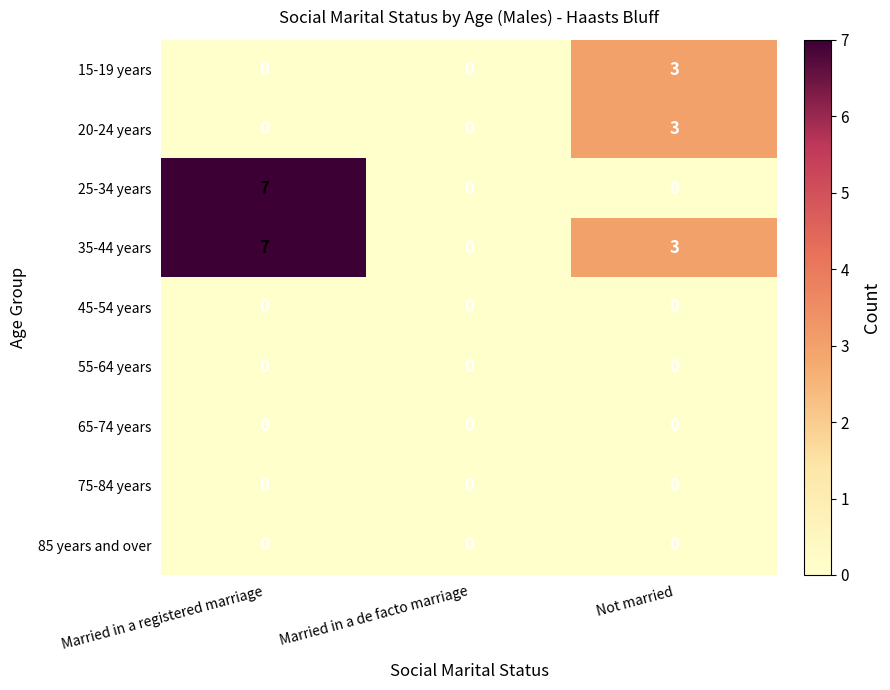

Is the value of 20-24 years at Not married greater than the value of 85 years and over at Married in a registered marriage?

Yes